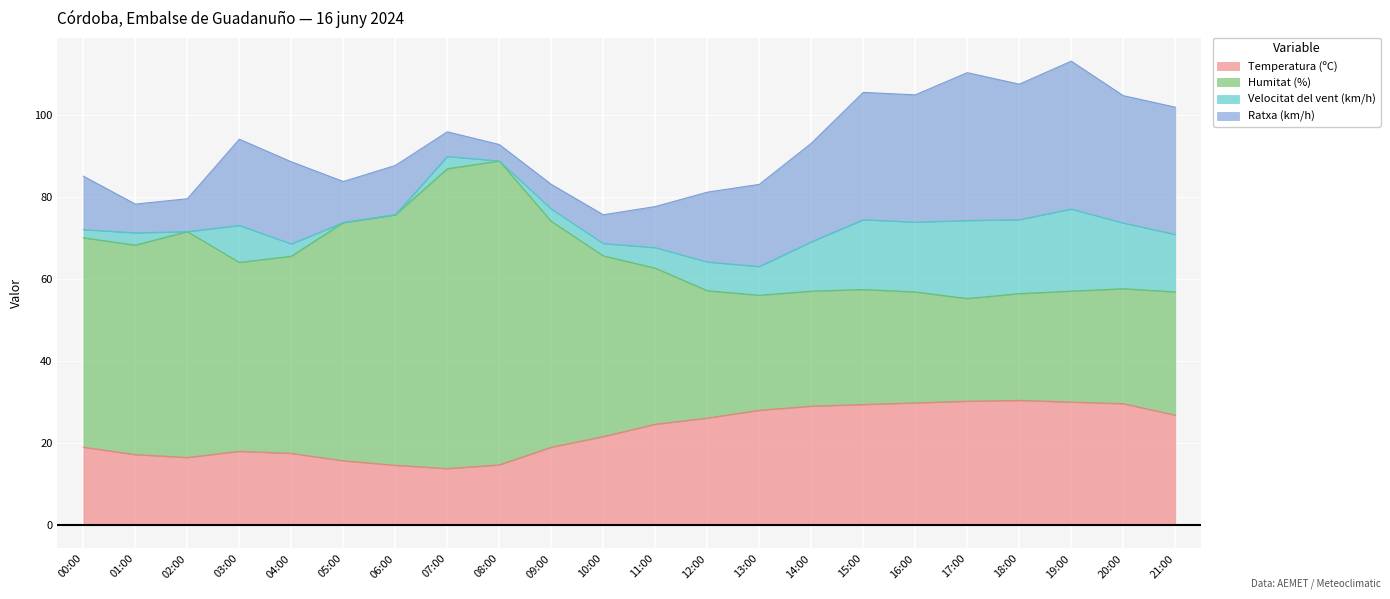

True or false: Humitat (%) and Temperatura (ºC) cross at least once.

False